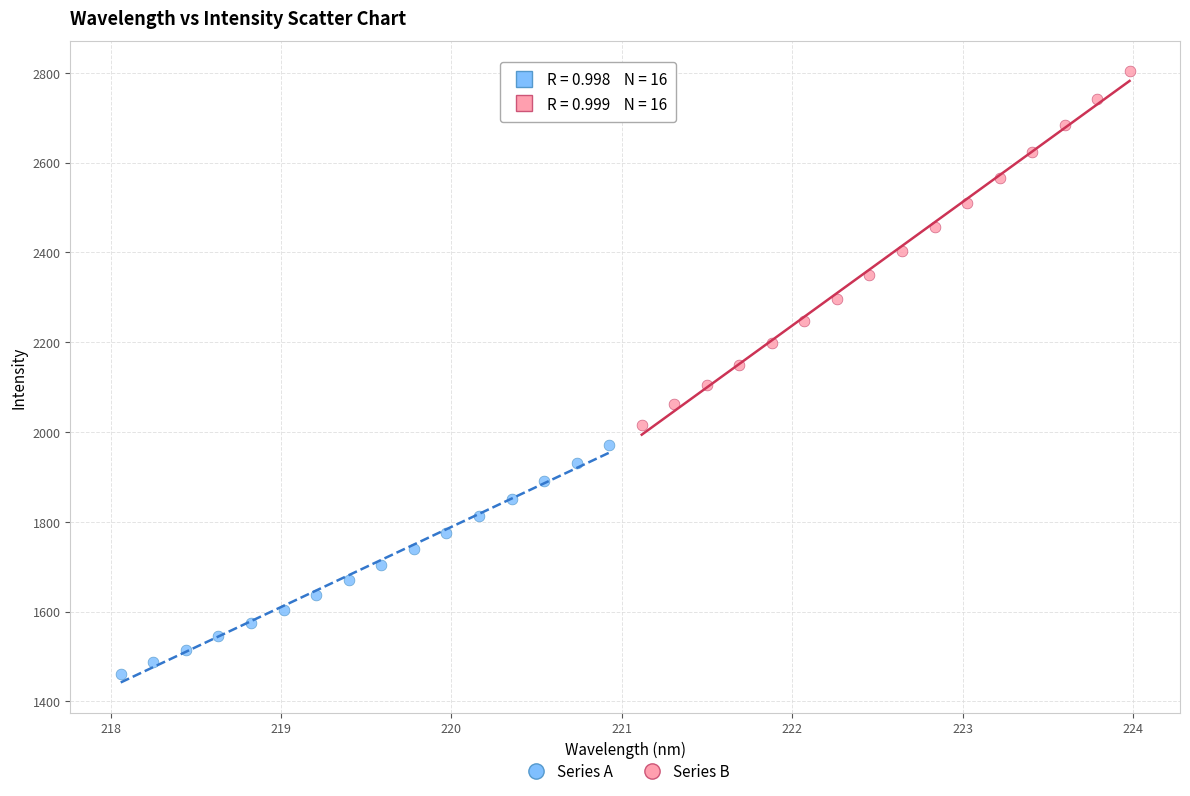

Which series has the largest Y range (max minus min)?

Series B